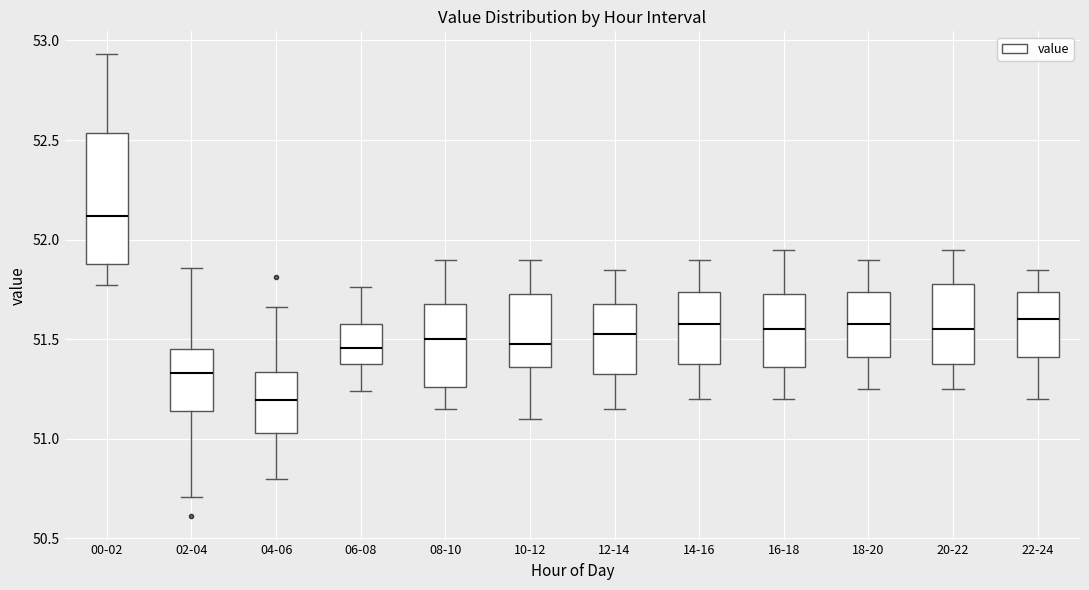

Comparing the boxes themselves (not the whiskers), which one is the tallest?

00-02